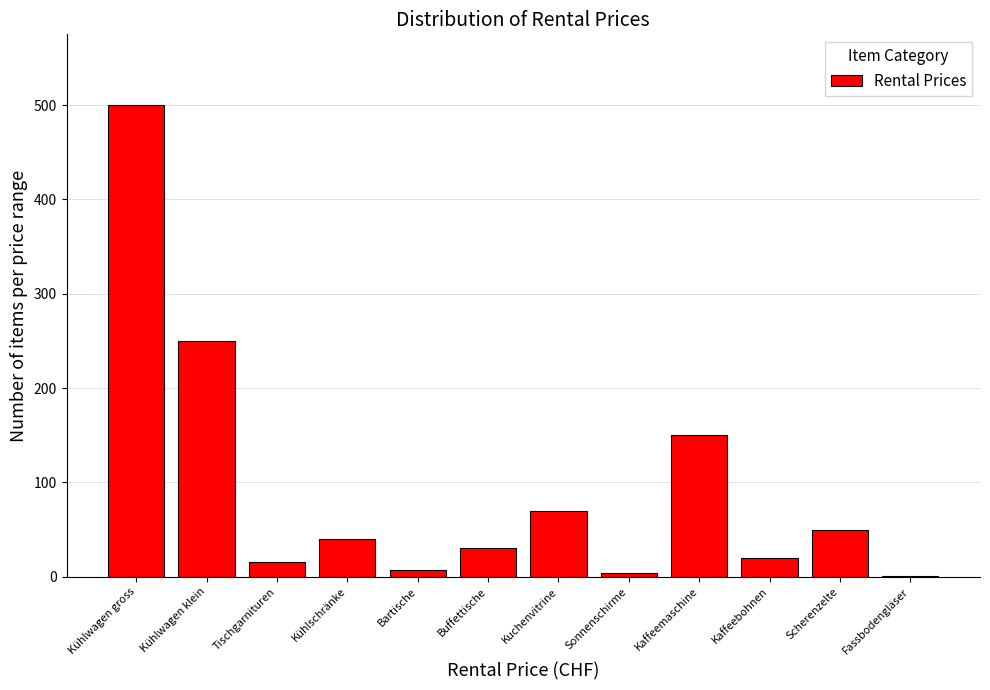

What is the sum of all values?

1137.5